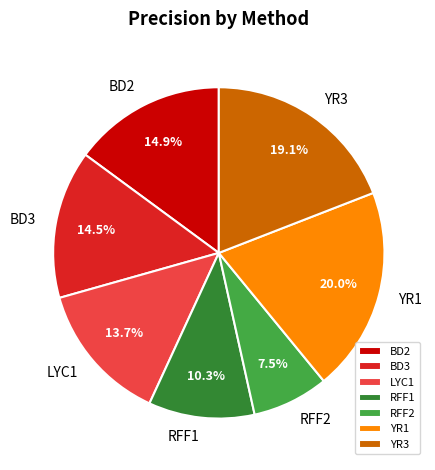

Which category has the biggest portion of the pie?

YR1